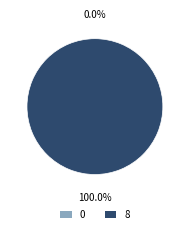

Rank the categories by value from highest to lowest.

8, 0